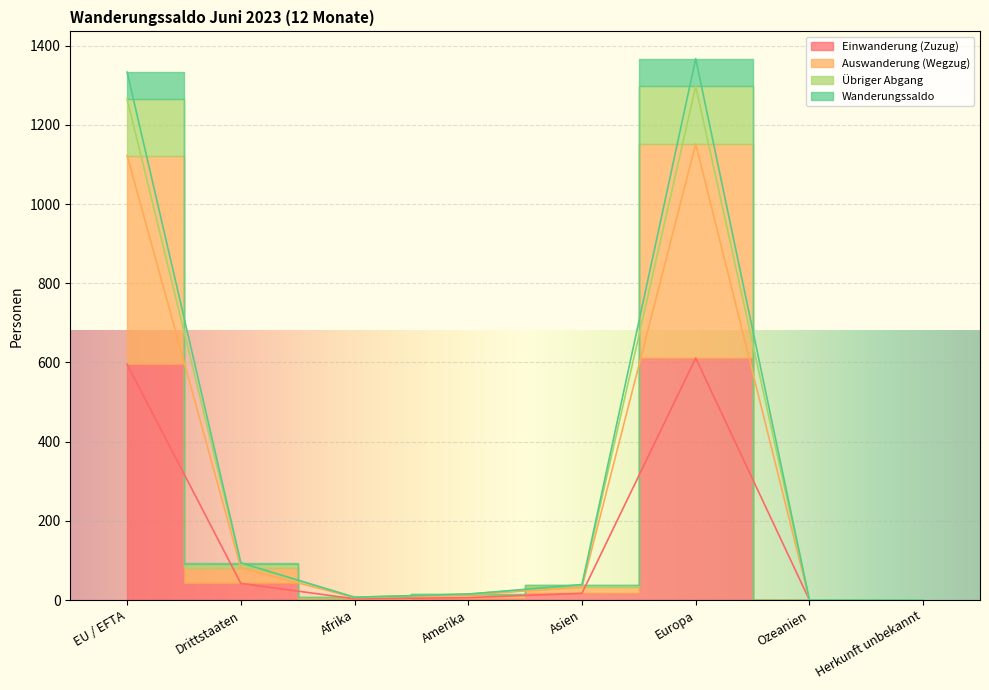

At which category is the sum across all series the highest?

Europa